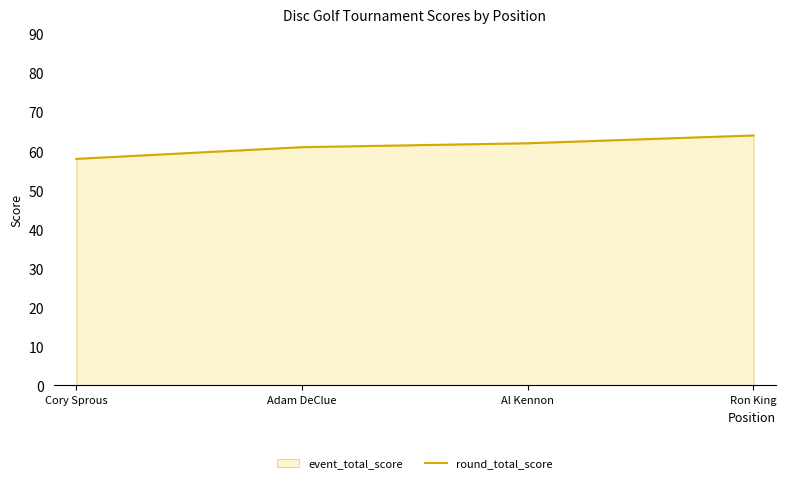

Is it true that the value at Cory Sprous is 86?

False